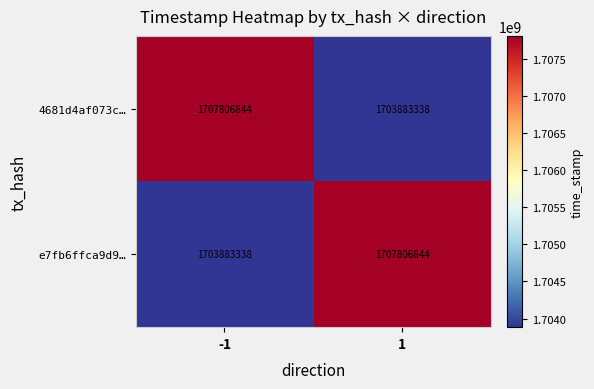

What is the smallest value displayed?

1703883338